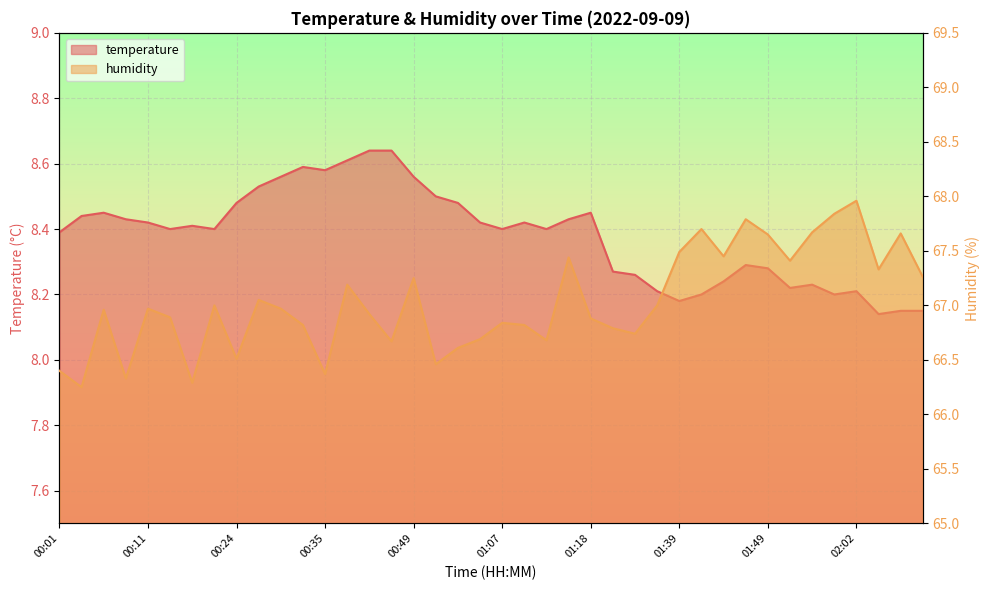

True or false: temperature and humidity intersect in this chart.

False